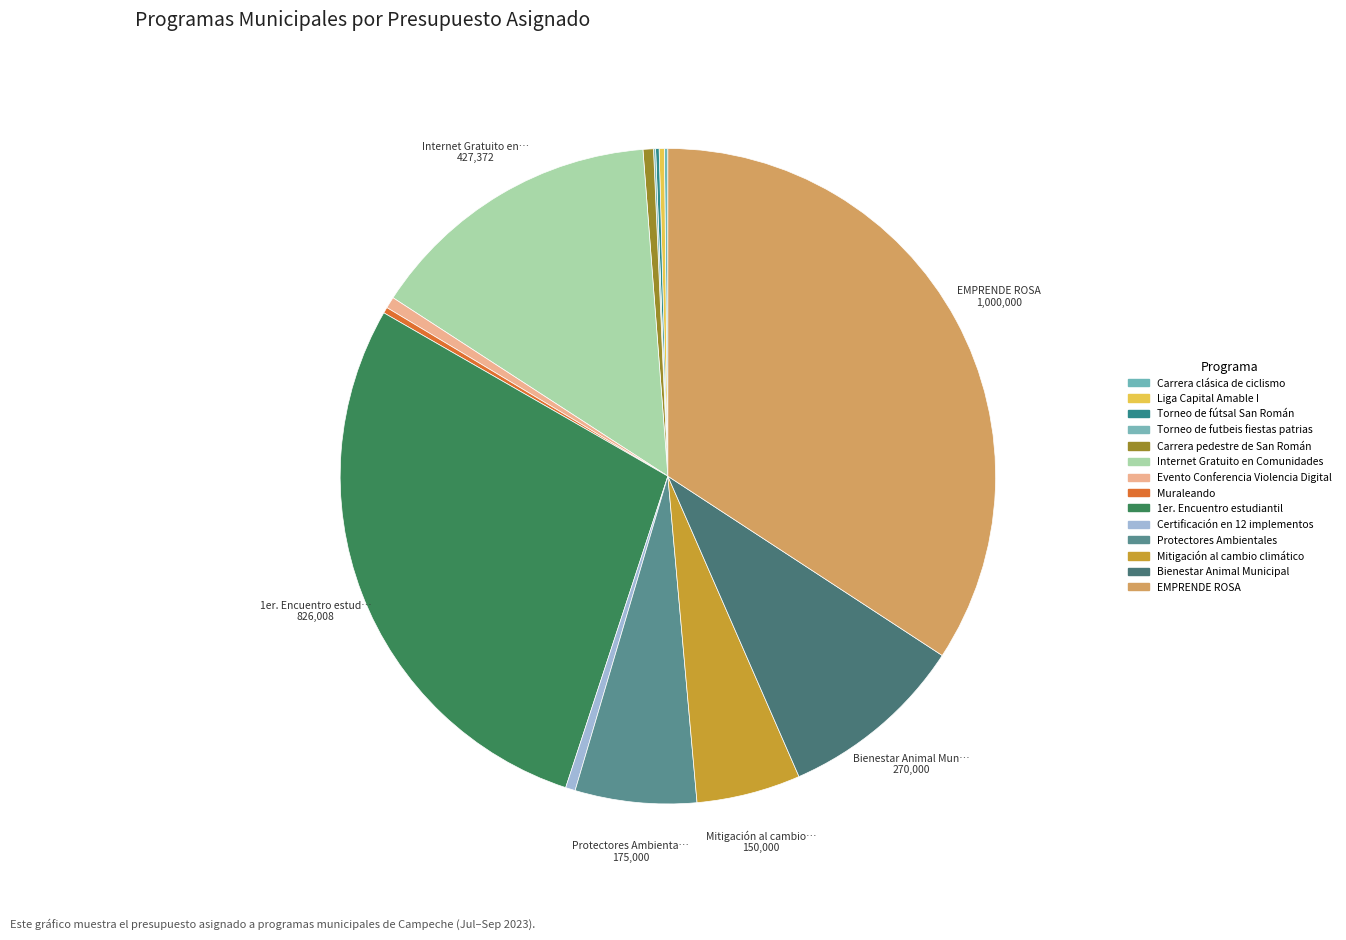

Is it true that Liga Capital Amable I is 0% of the pie?

True